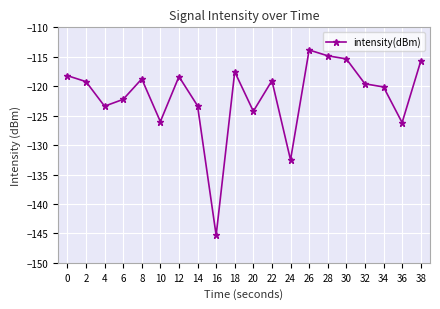

At which category does the data reach its first local valley?

4